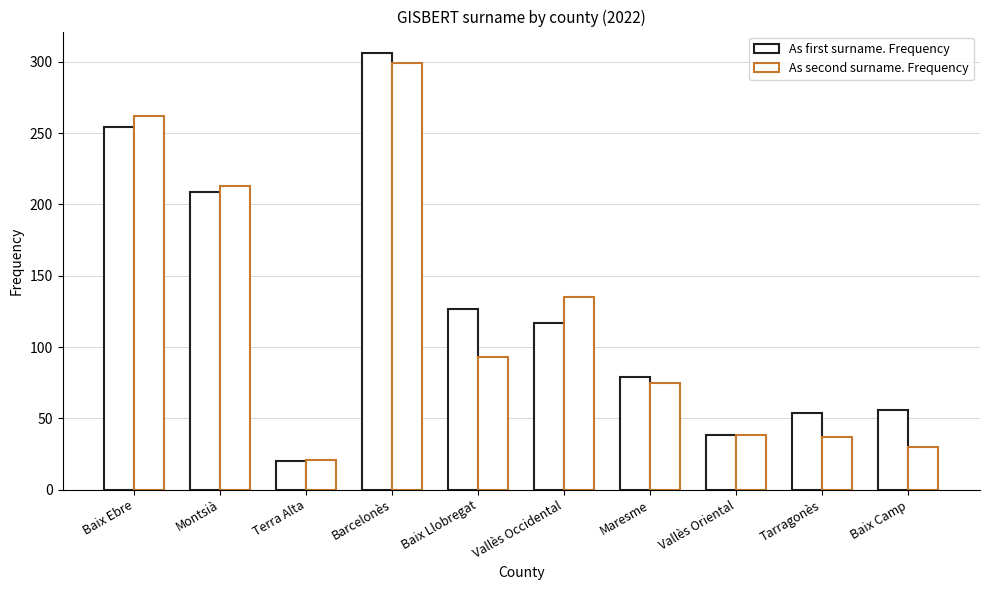

Which category has the highest value across all series?

Barcelonès